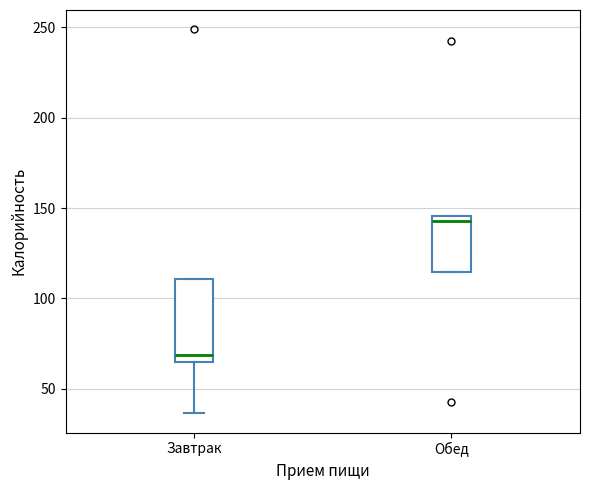

Reading left to right, read every box against the y-axis: the position of its median line, the range the box covers, and the ends of its whiskers. The values are not printed on the chart, so give them approximately, as read against the axis.

Завтрак: median 70, box 65 to 110, whiskers 35 to 110
Обед: median 145 (just below the box's upper edge), box 115 to 145, whiskers 115 to 145